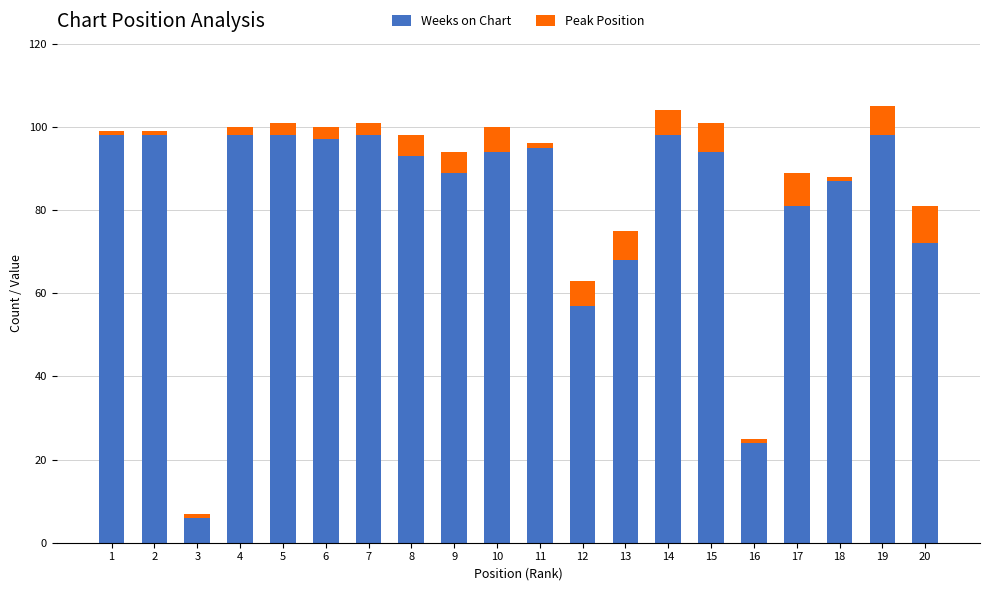

True or false: Weeks on Chart has a value of 95 at 11.

True